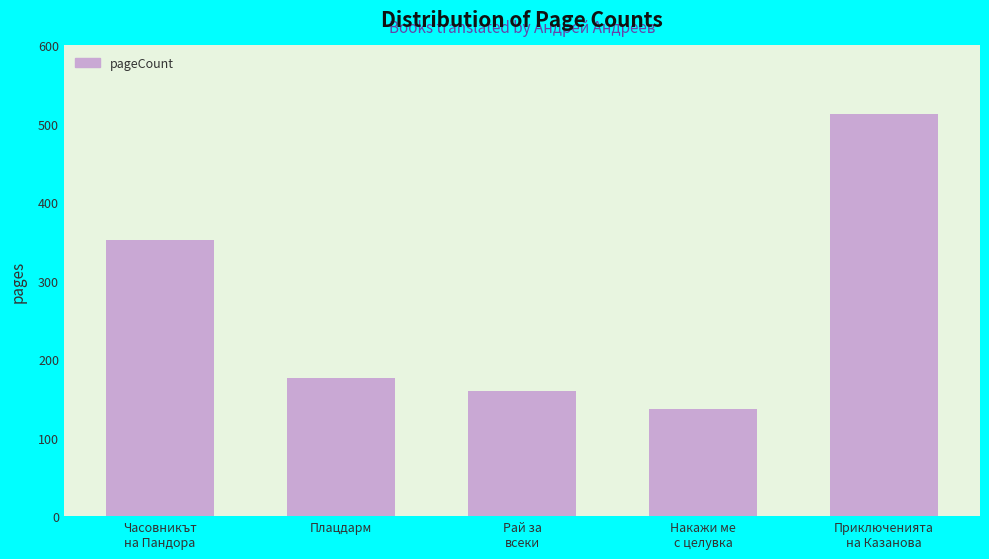

List the labels in order of value, largest first.

Приключенията
на Казанова, Часовникът
на Пандора, Плацдарм, Рай за
всеки, Накажи ме
с целувка